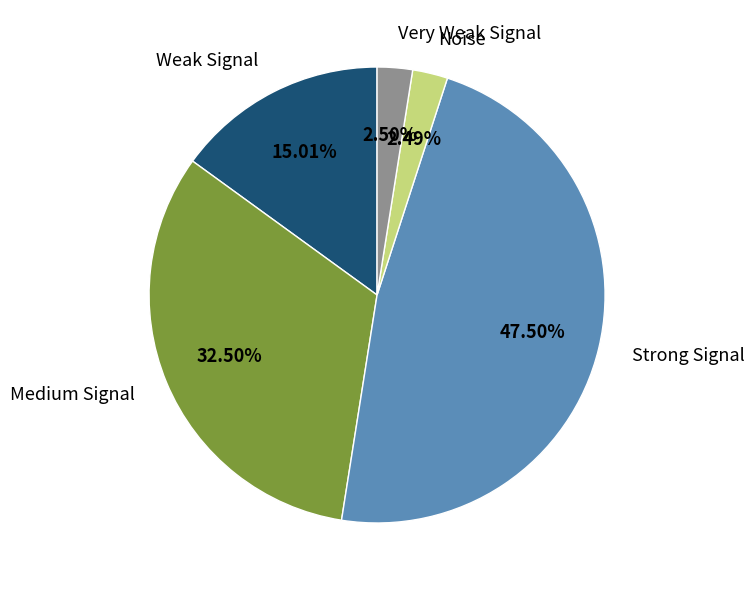

Is there a majority slice in this chart?

No